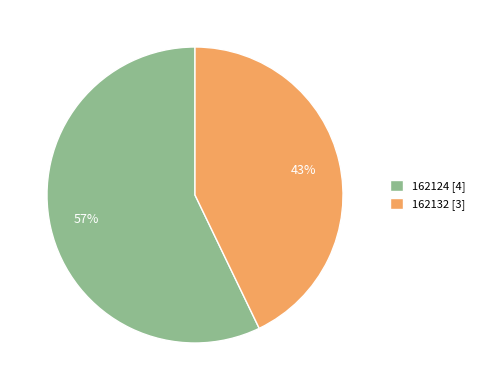

The 162124 slice represents 70% of the pie. True or false?

False